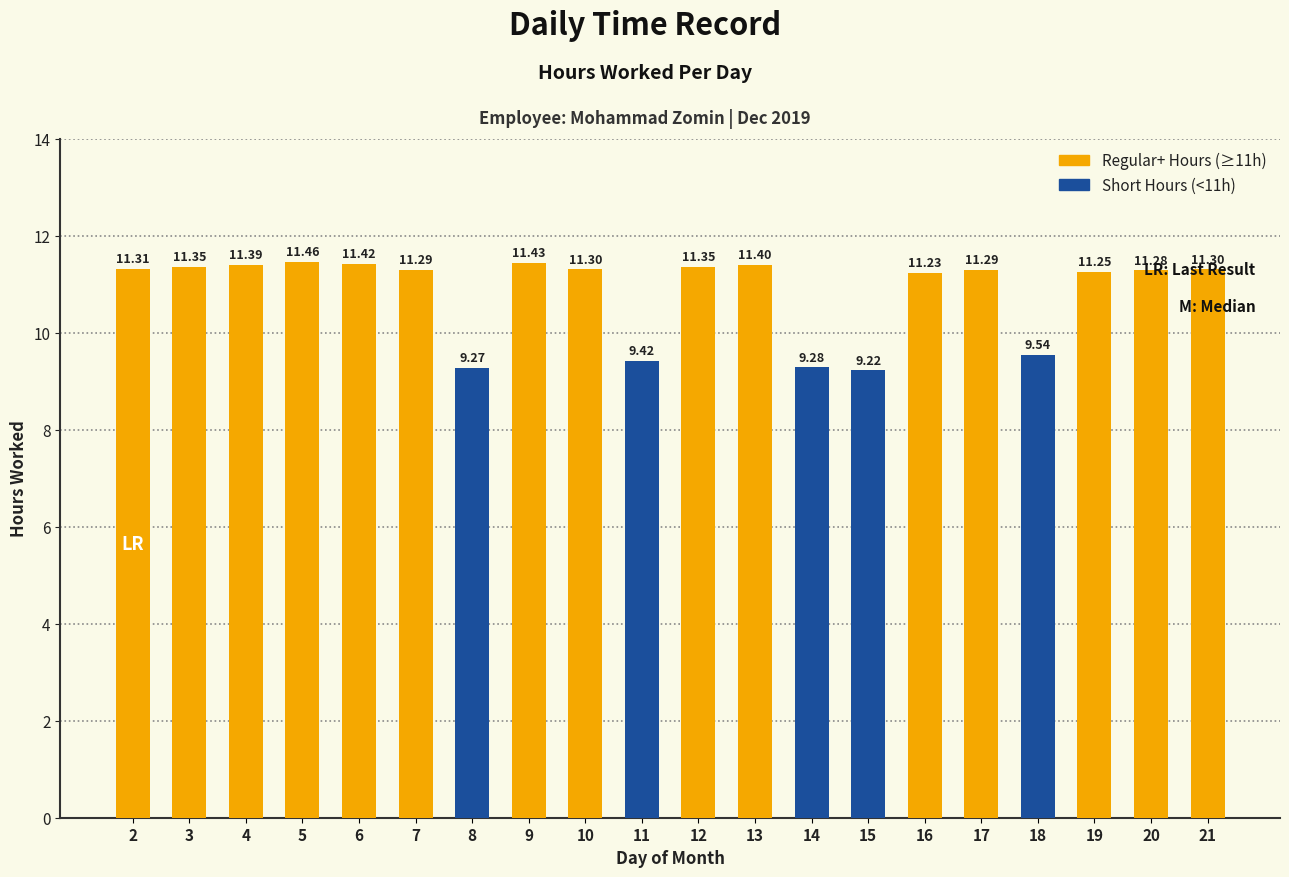

What is the difference between the maximum and minimum values?

2.2